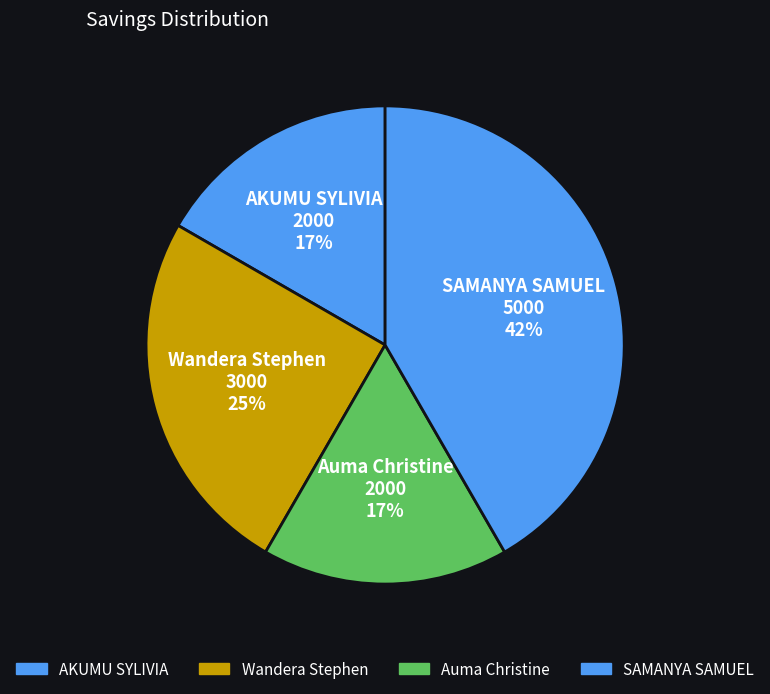

To the nearest percent, what percentage of the pie is Auma Christine?

17%